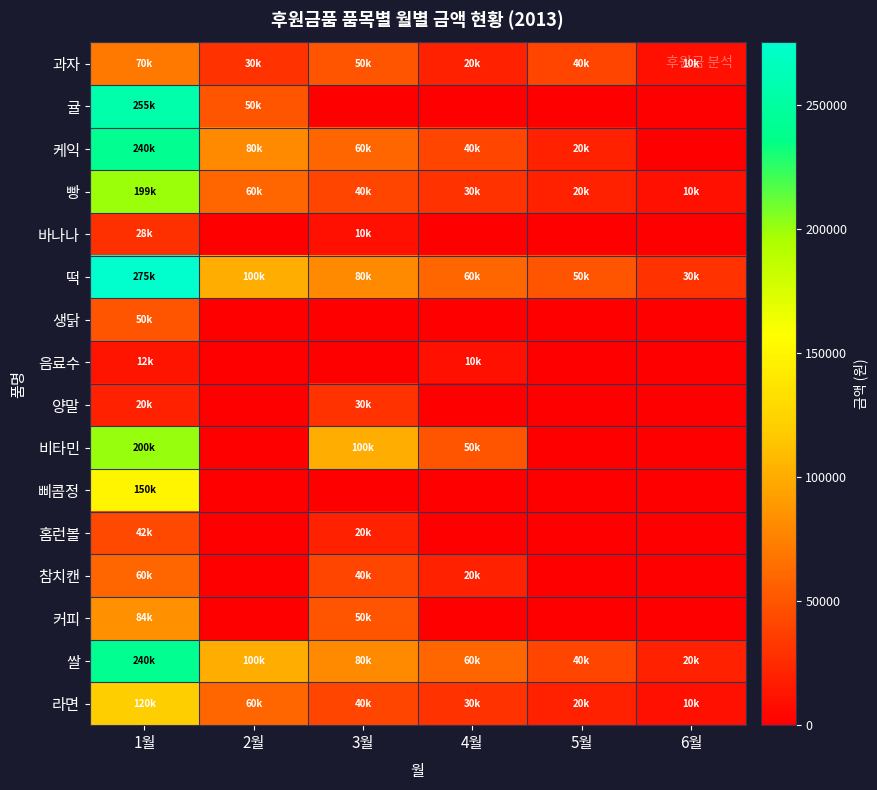

Which label corresponds to the smallest value in the chart?

3월